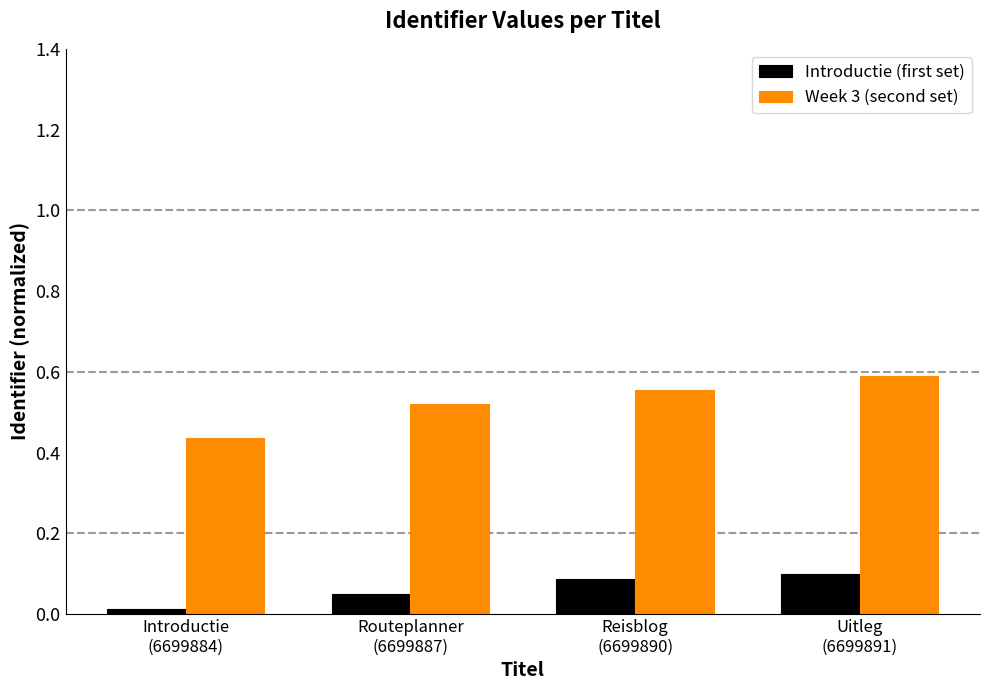

What are all the series names shown in the legend?

Introductie (first set), Week 3 (second set)